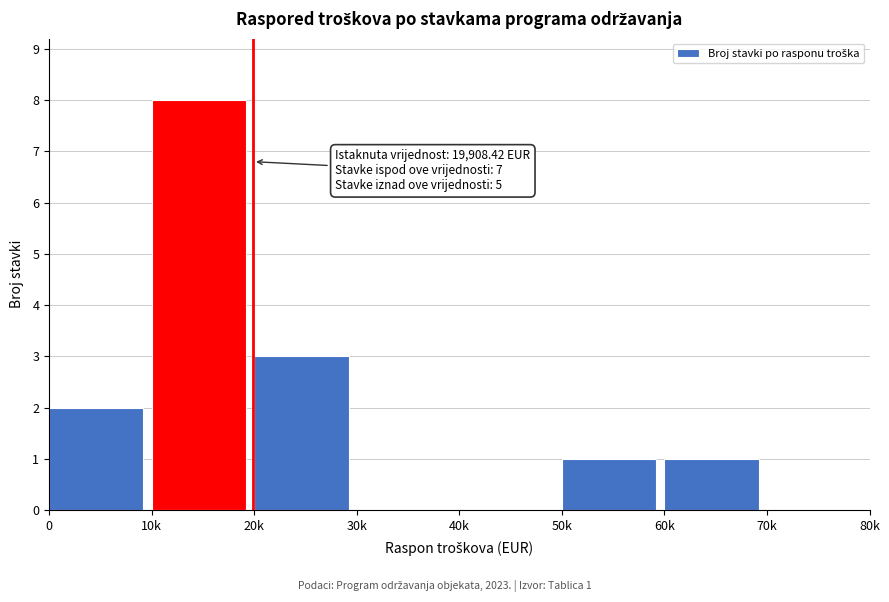

Reading left to right, what are all the values shown in this chart?

0=2	10k=8	20k=3	30k=0	40k=0	50k=1	60k=1	70k=0